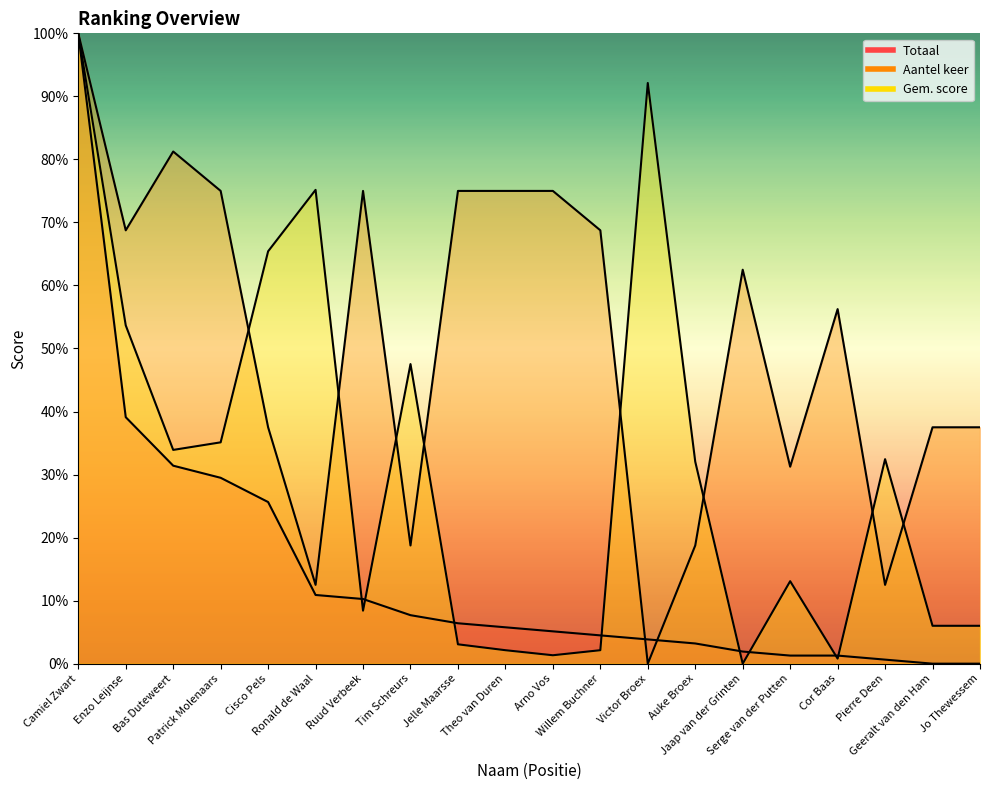

The value of Gem. score at Auke Broex is 32.0. True or false?

True